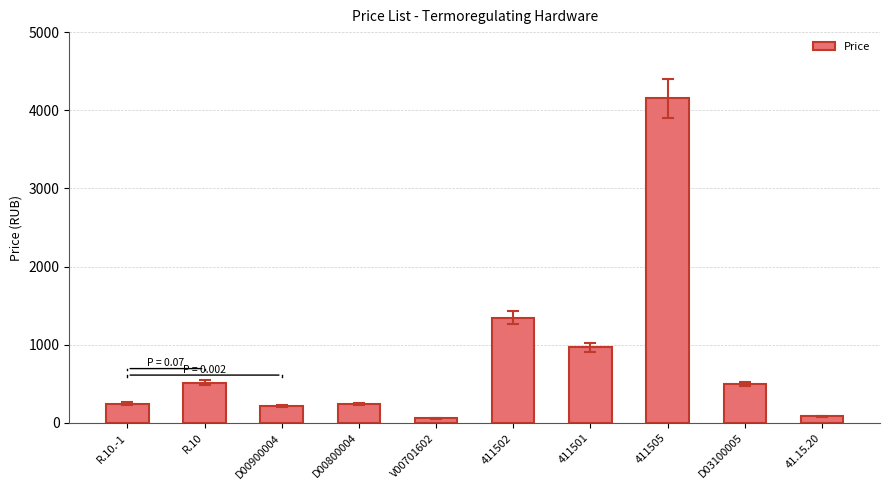

What is the minimum value shown in the chart?

61.1